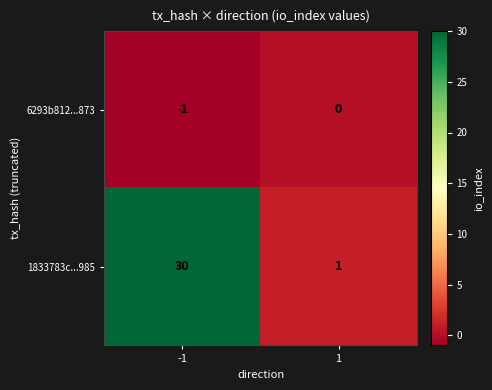

Count the number of data series in this chart.

2